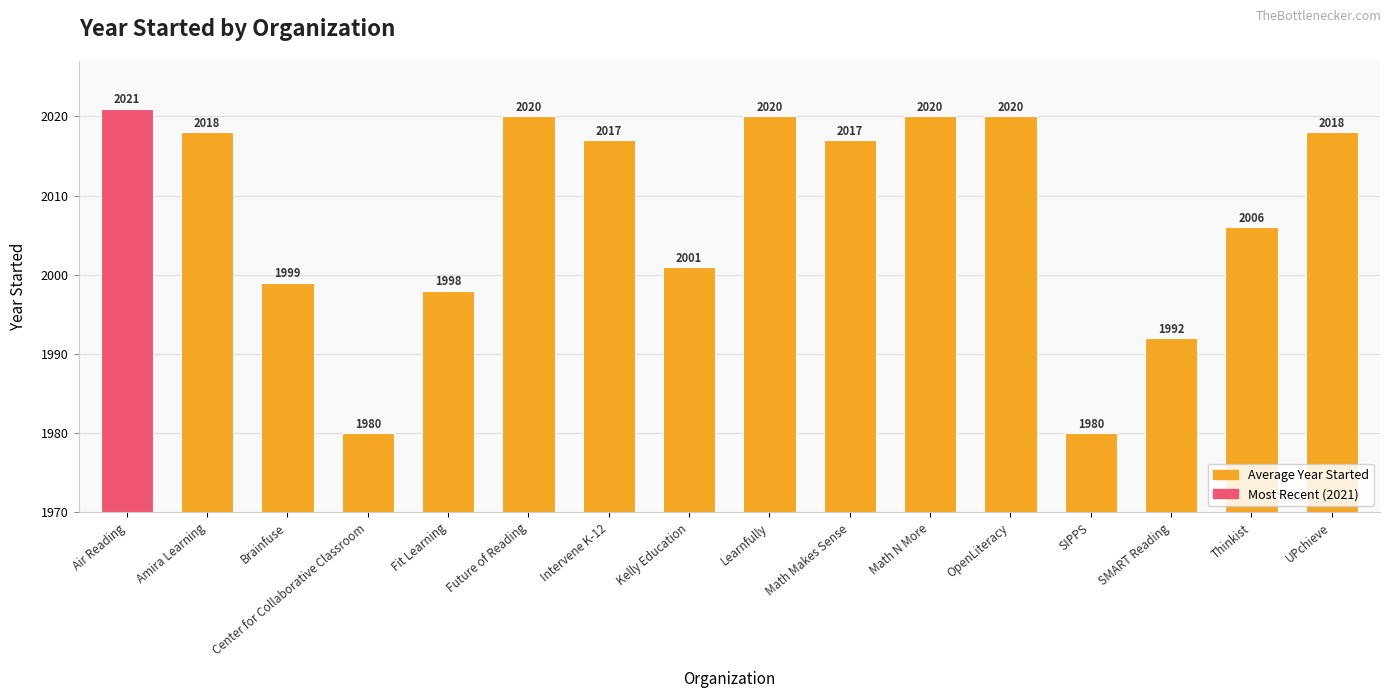

How many series are shown in this chart?

1